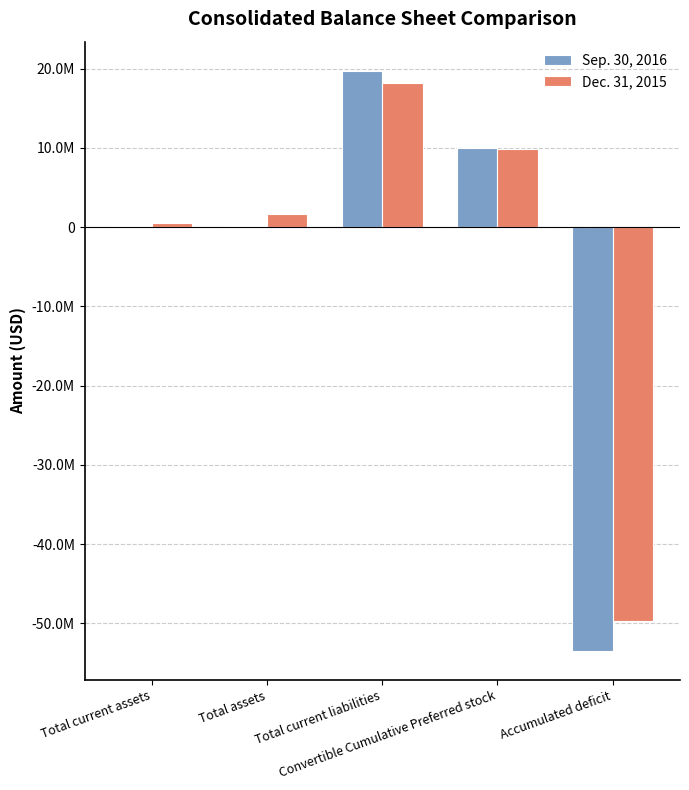

Which category has the lowest value across all series?

Accumulated deficit